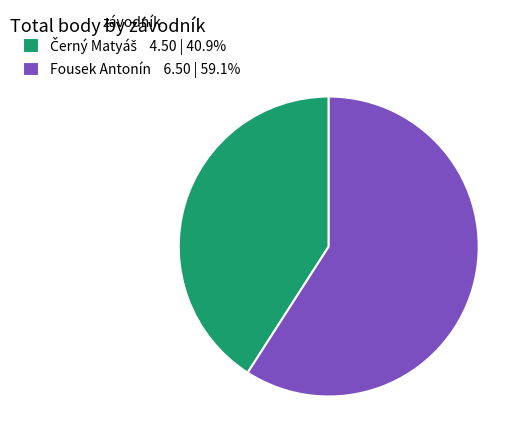

How many segments does this pie chart have?

2